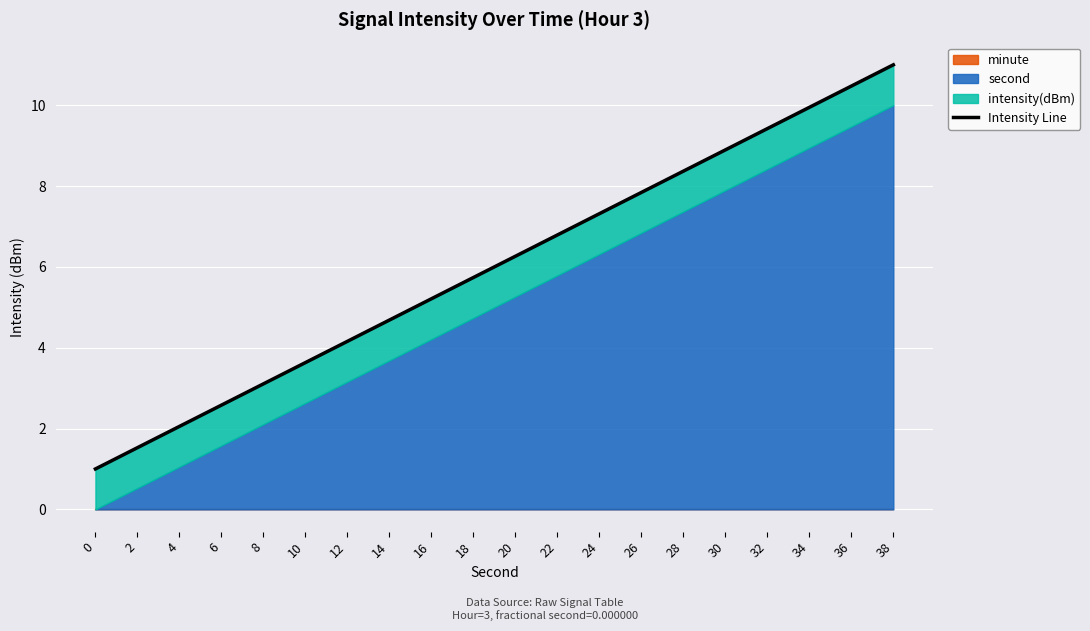

Rank the categories by value from lowest to highest.

0, 2, 4, 6, 8, 10, 12, 14, 16, 18, 20, 22, 24, 26, 28, 30, 32, 34, 36, 38